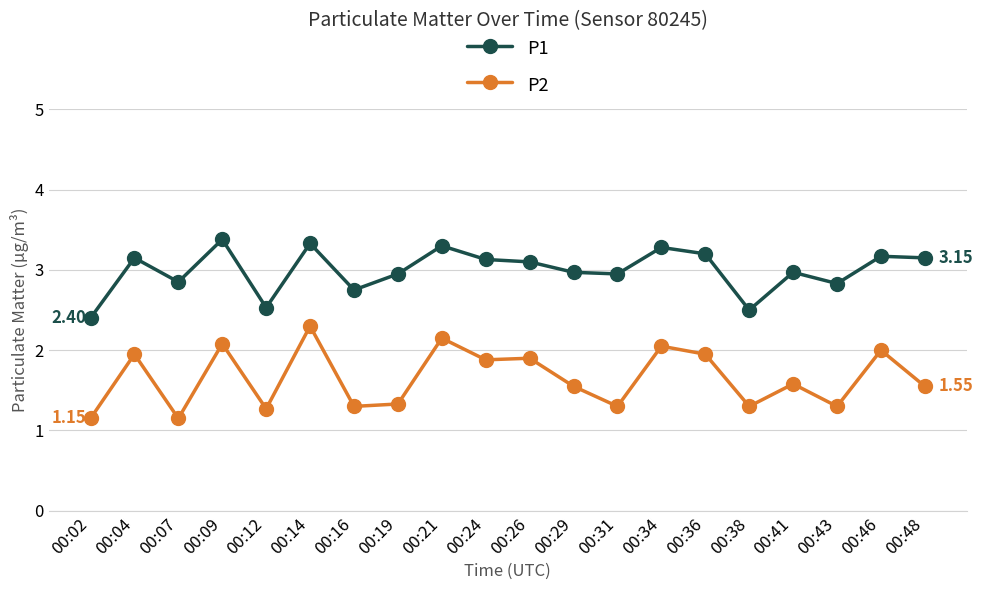

What are all the series names shown in the legend?

P1, P2